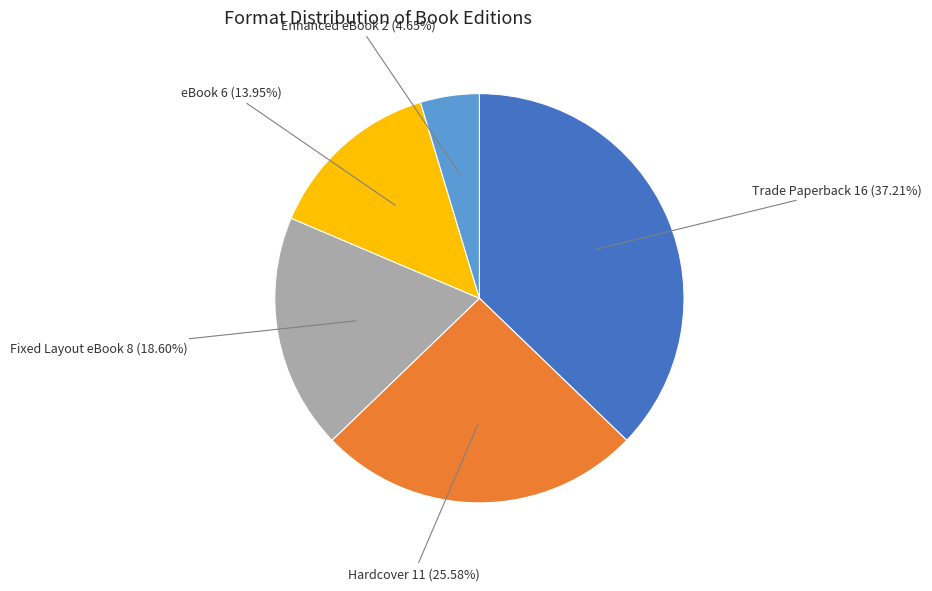

Is there a majority slice in this chart?

No